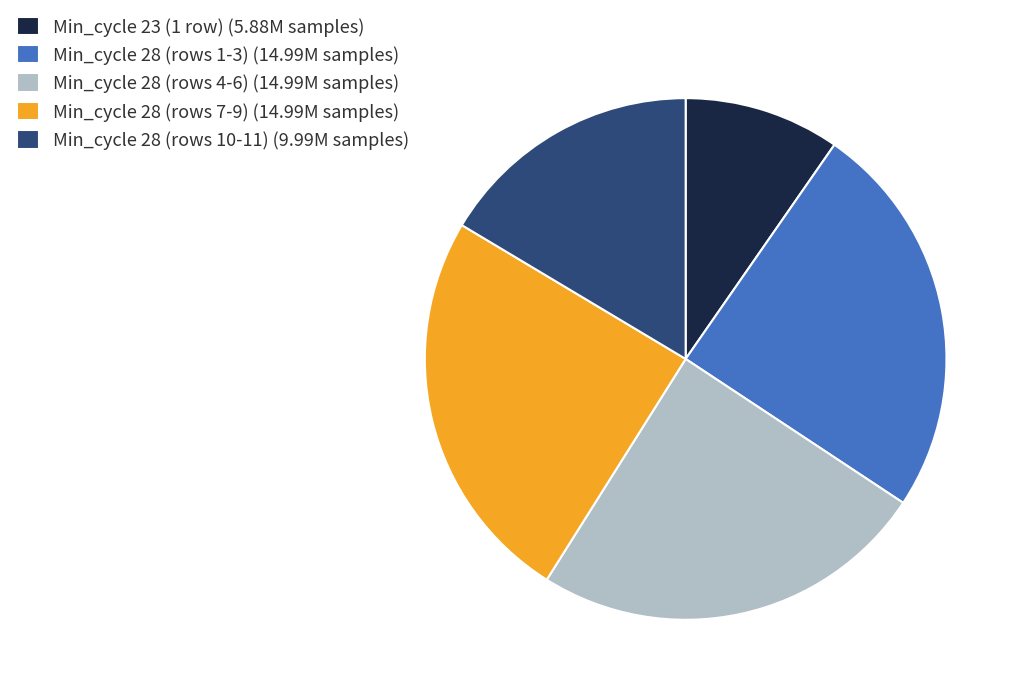

What is the ratio of the value at Min_cycle 28 (rows 4-6) (14.99M samples) to the value at Min_cycle 28 (rows 1-3) (14.99M samples)?

1.0